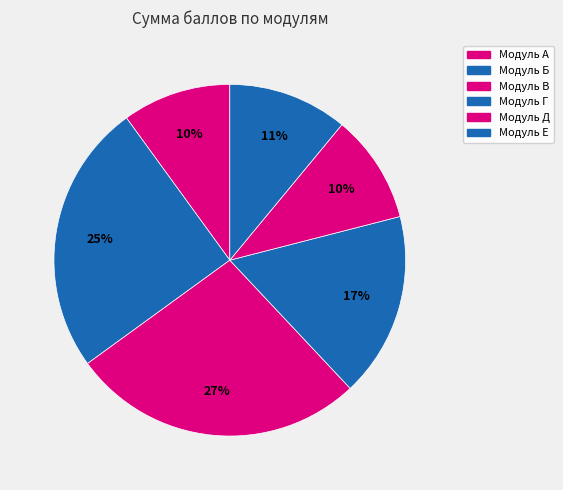

How many slices are in this pie chart?

6